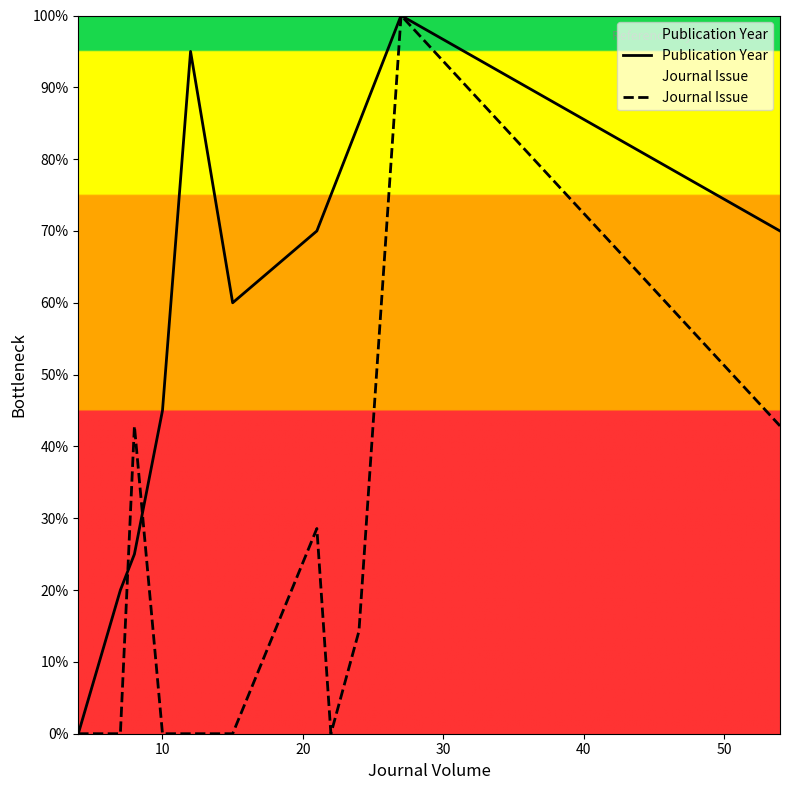

Reading left to right, what are all the values shown in this chart?

Publication Year: 0.0	20.0	25.0	45.0	95.0	60.0	70.0	75.0	85.0	100.0	70.0
Journal Issue: 0.0	0.0	42.9	0.0	0.0	0.0	28.6	0.0	14.3	100.0	42.9